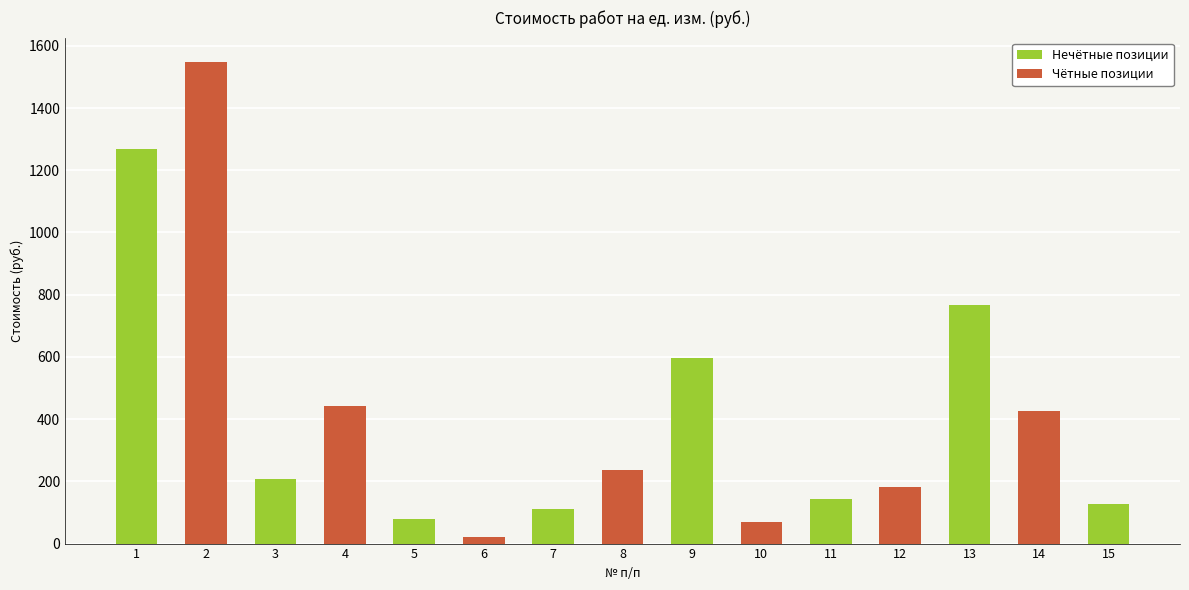

What is the average value?

415